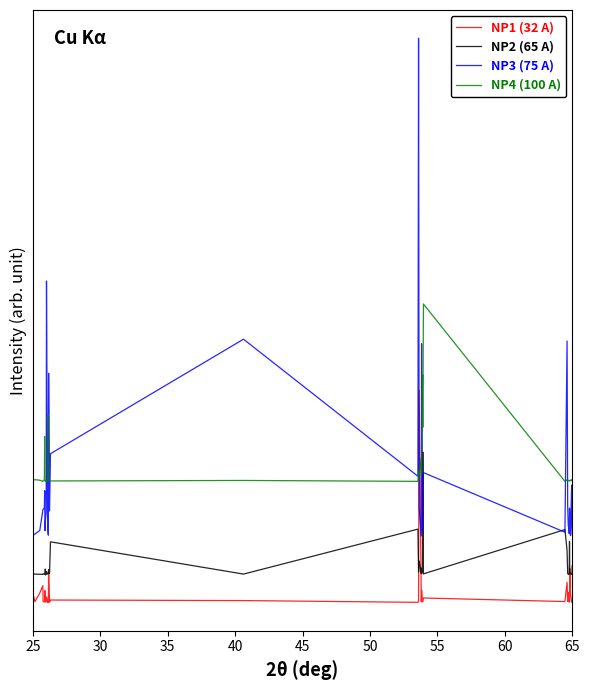

Does the chart have visible grid lines?

No